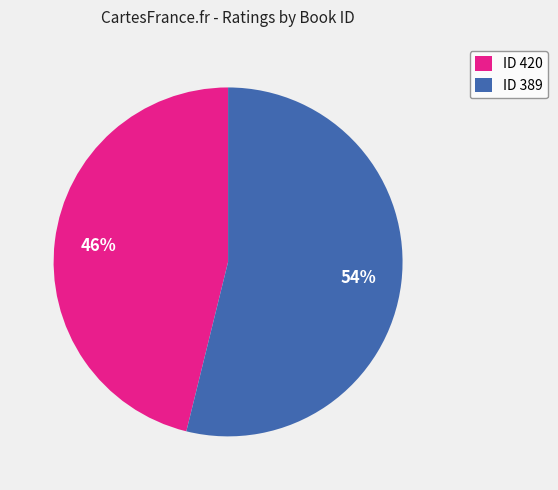

Rank the categories by value from lowest to highest.

ID 420, ID 389